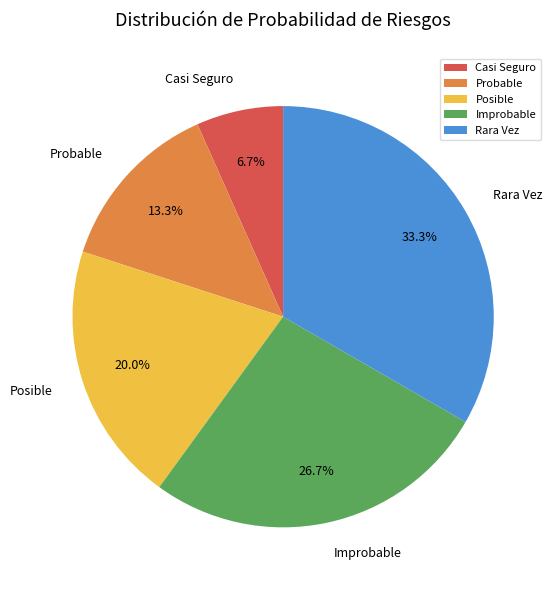

What is the smallest slice in the pie chart?

Casi Seguro